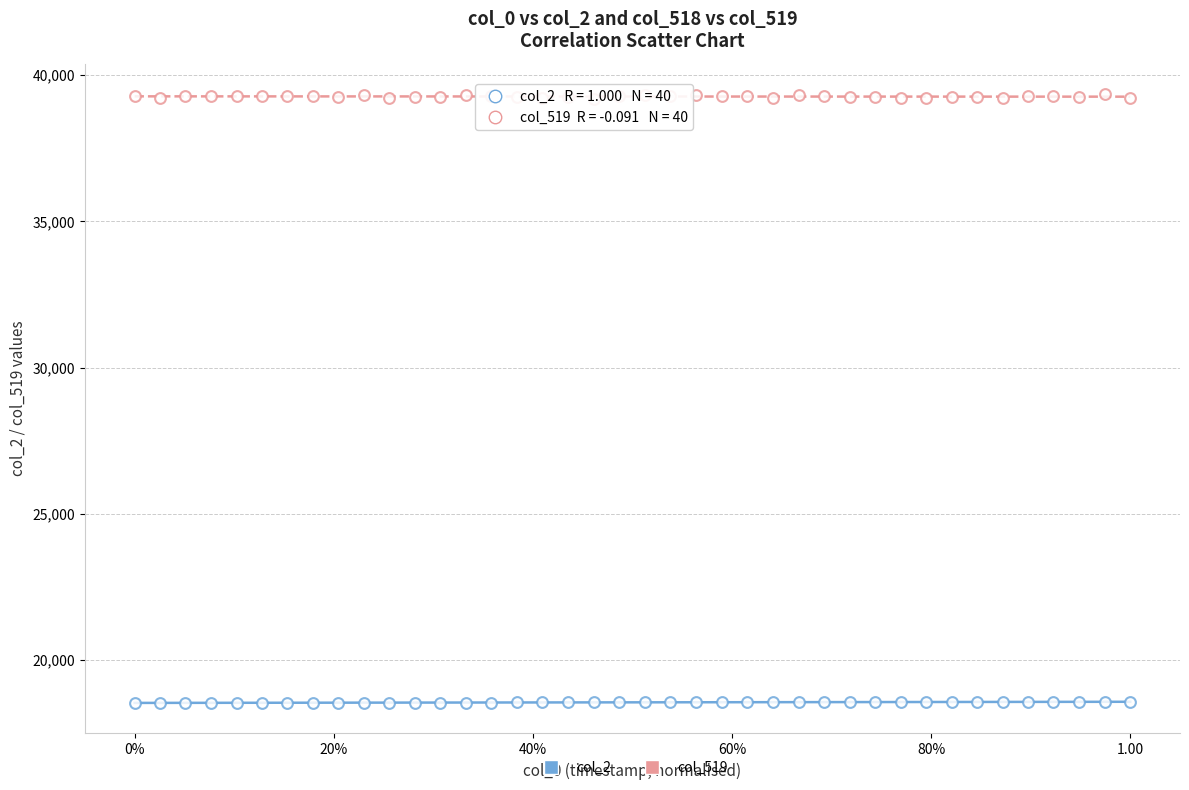

Count the number of points in this scatter plot.

80